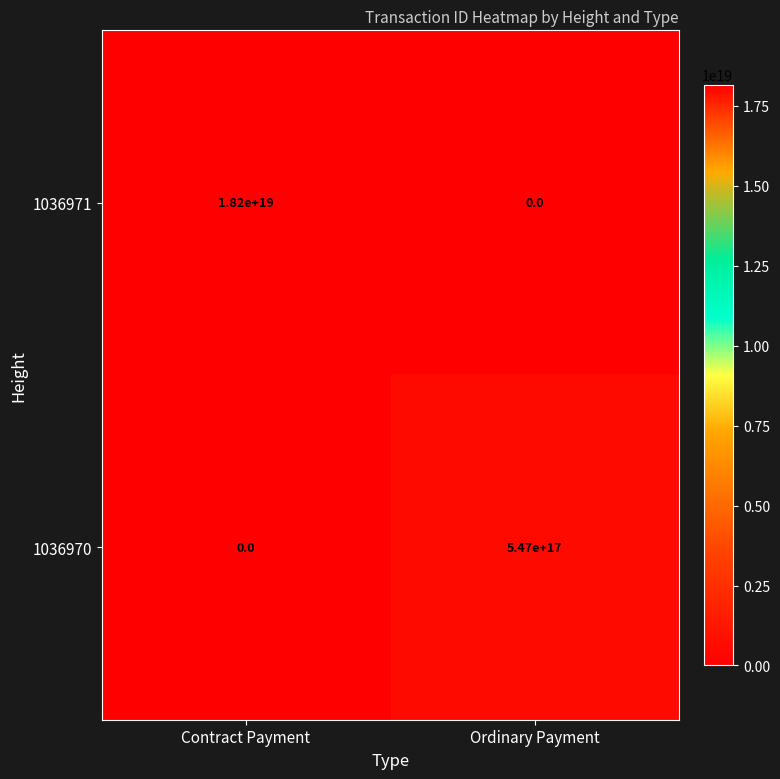

True or false: 1036970 has a value of 277122403530394432 at Contract Payment.

False